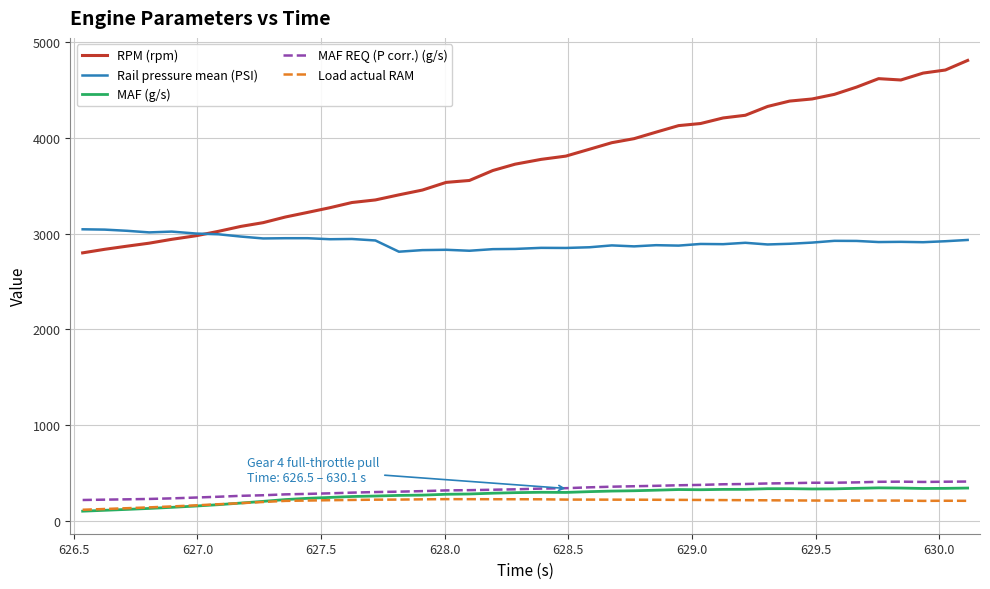

How many lines are shown in the chart?

5